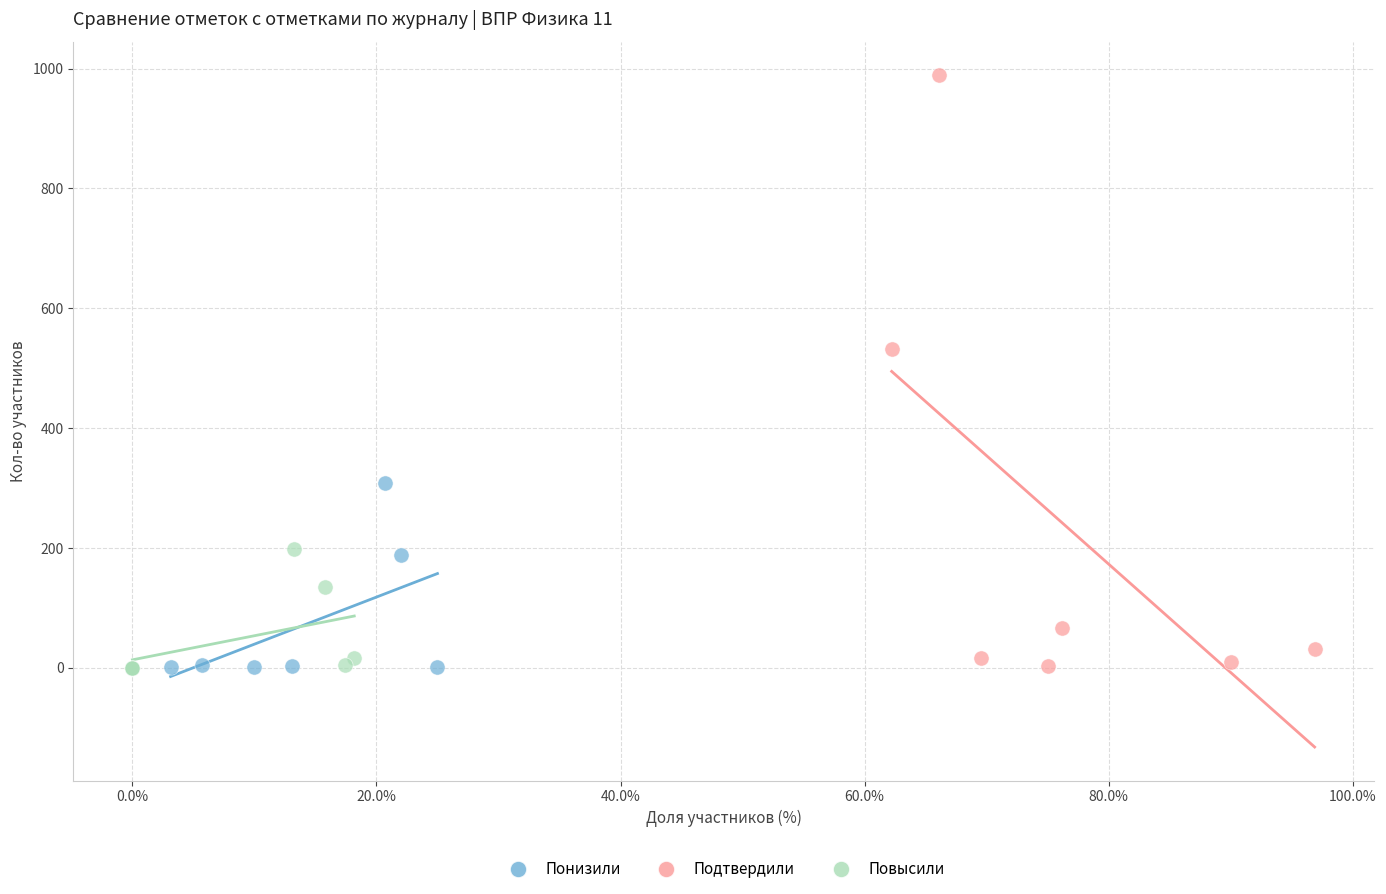

Which series has the widest spread of Y values?

Подтвердили